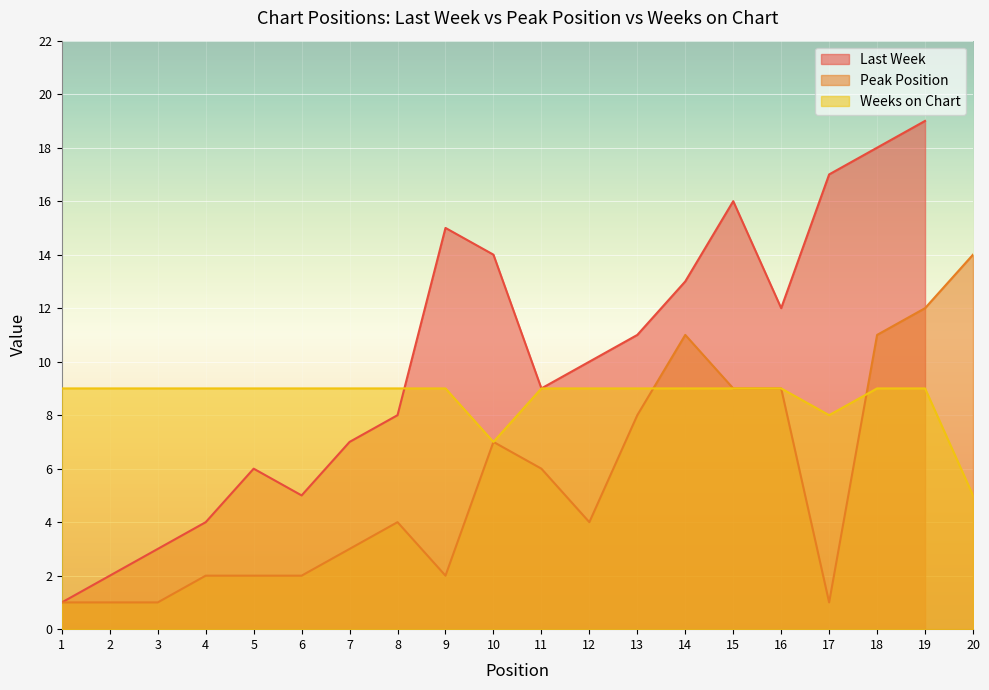

Is it true that Peak Position equals 5 at 15?

False